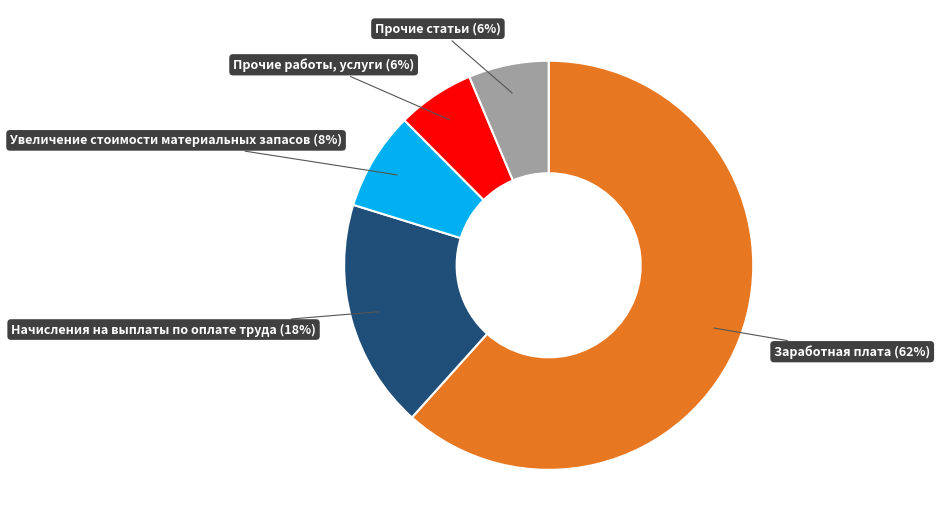

Is there any slice that represents more than half of the pie?

Yes